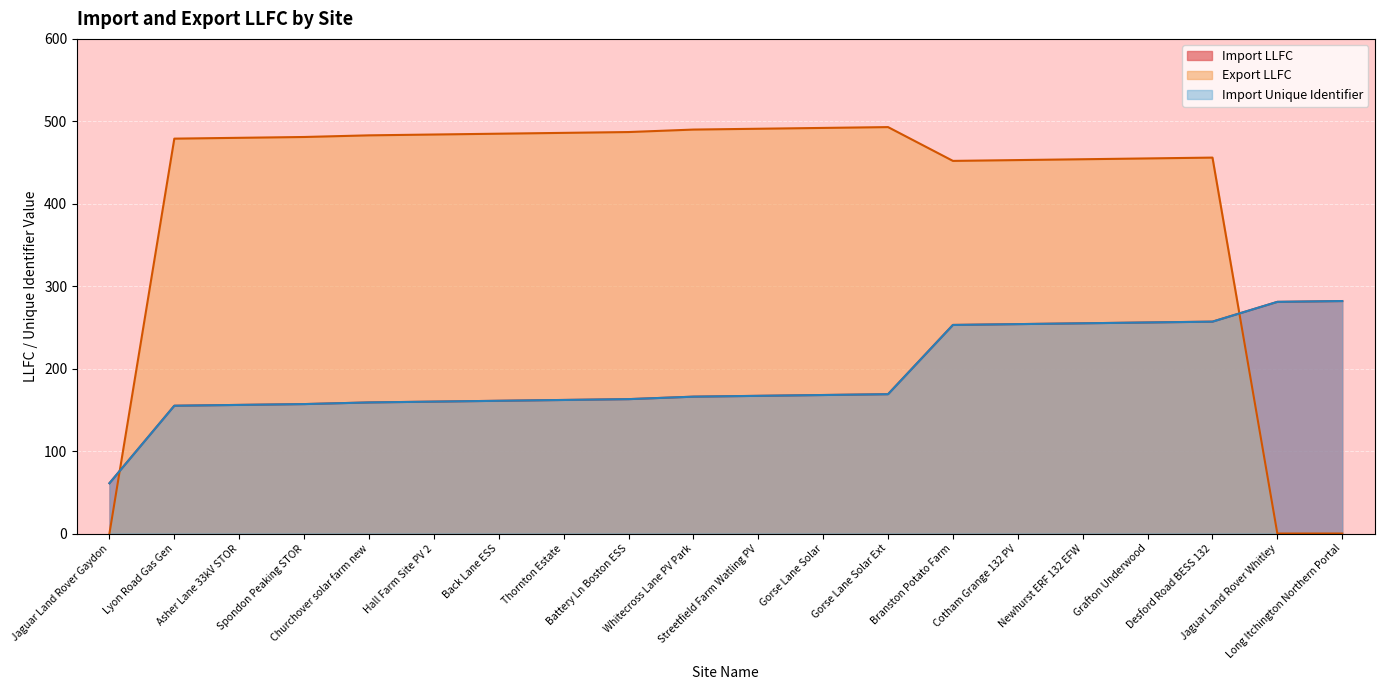

What position from the right is Long Itchington Northern Portal?

1